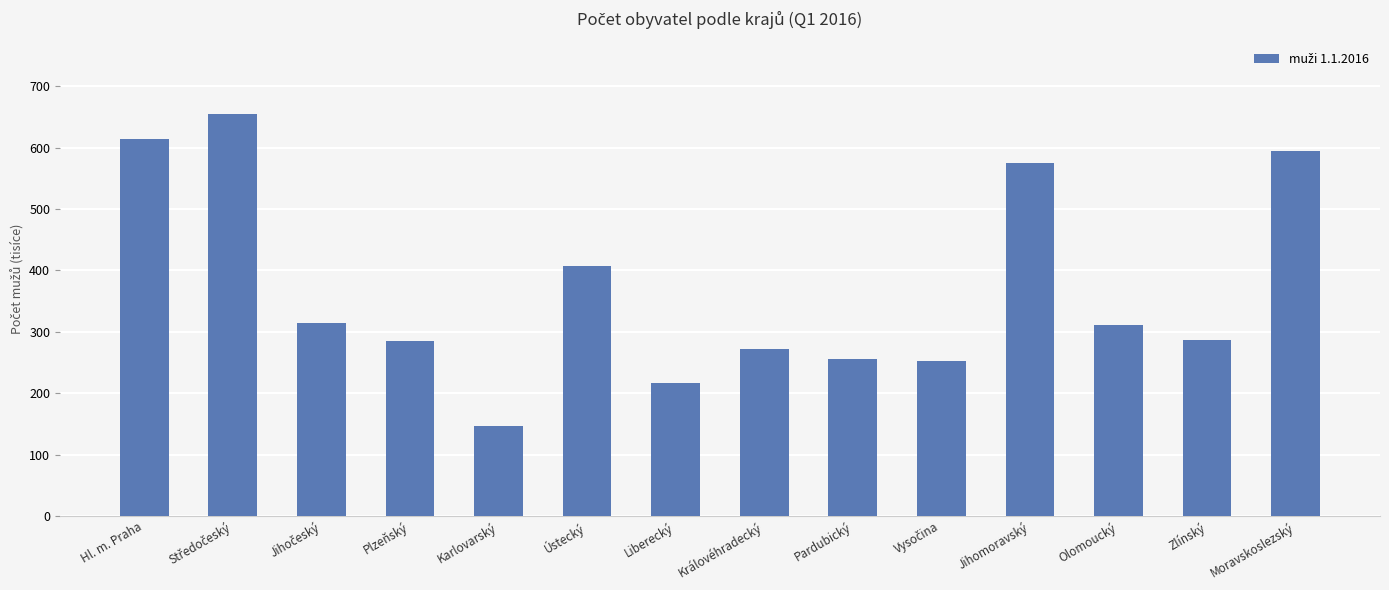

Does the chart contain any negative values?

No